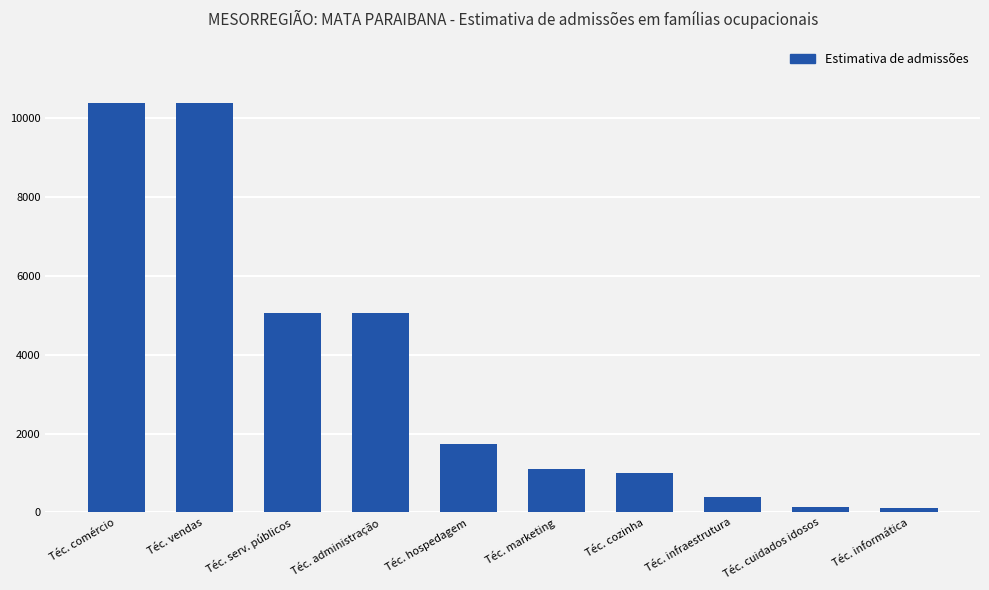

What is the difference between the maximum and minimum values?

10268.8